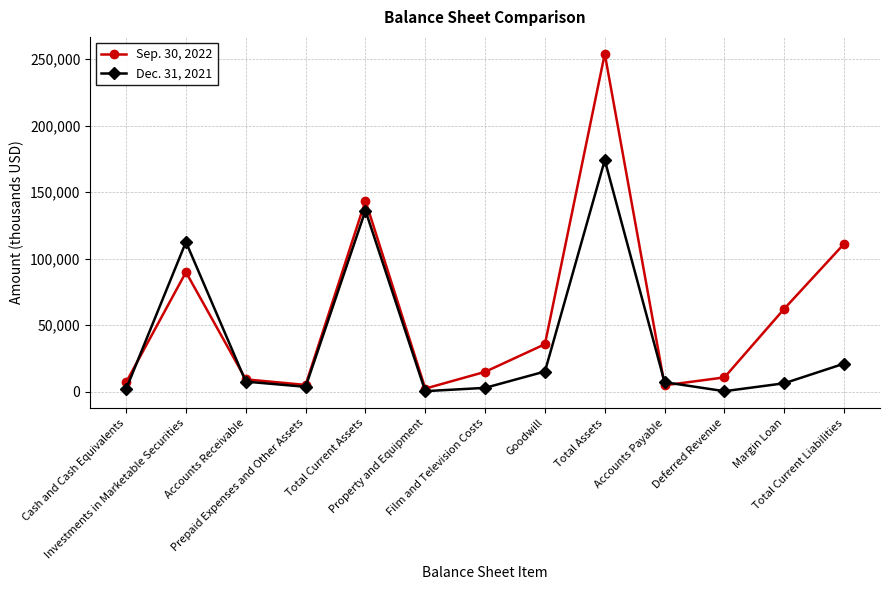

Rank the series by their average value, from lowest to highest.

Dec. 31, 2021, Sep. 30, 2022